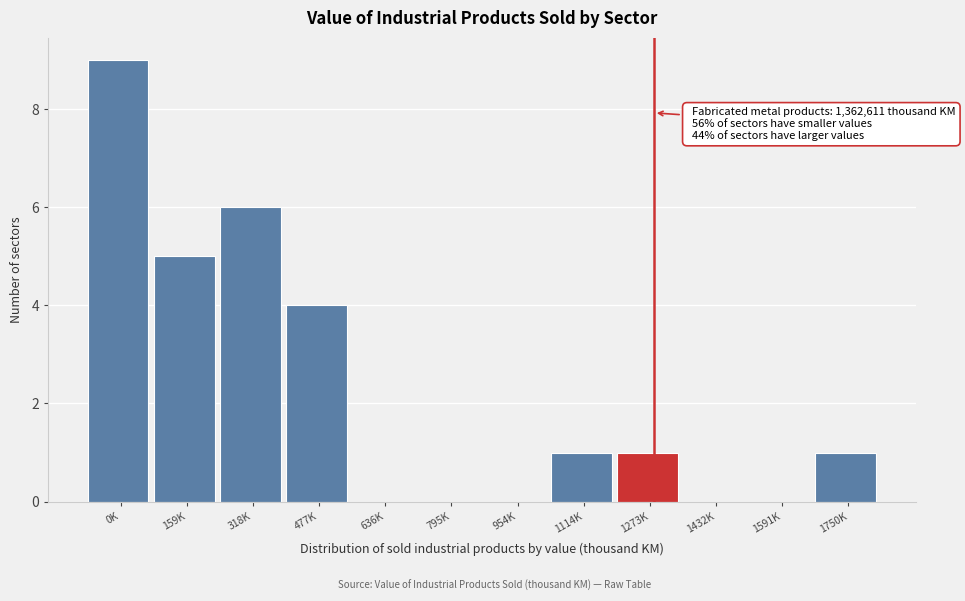

Reading left to right, transcribe all the data shown in this chart.

0K=9	159K=5	318K=6	477K=4	636K=0	795K=0	954K=0	1114K=1	1273K=1	1432K=0	1591K=0	1750K=1